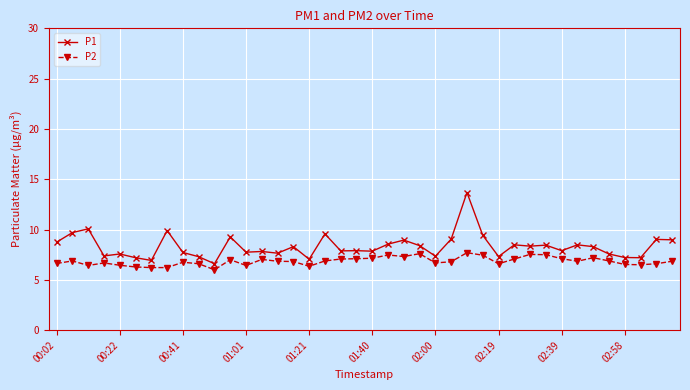

True or false: P1 and P2 cross at least once.

False